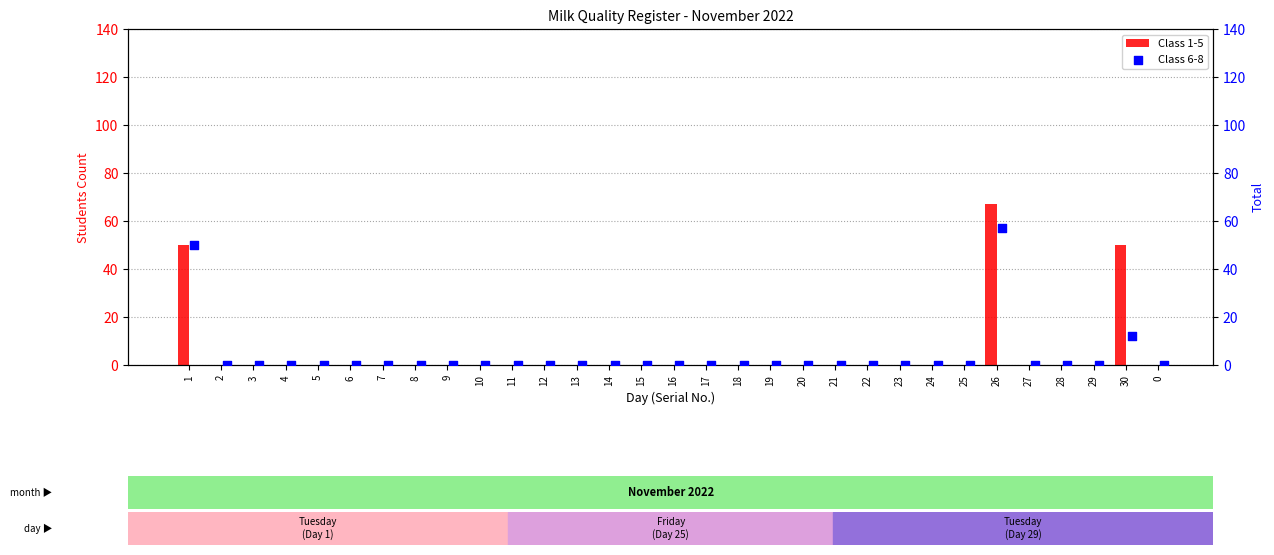

What are all the series names shown in the legend?

Class 1-5, Class 6-8